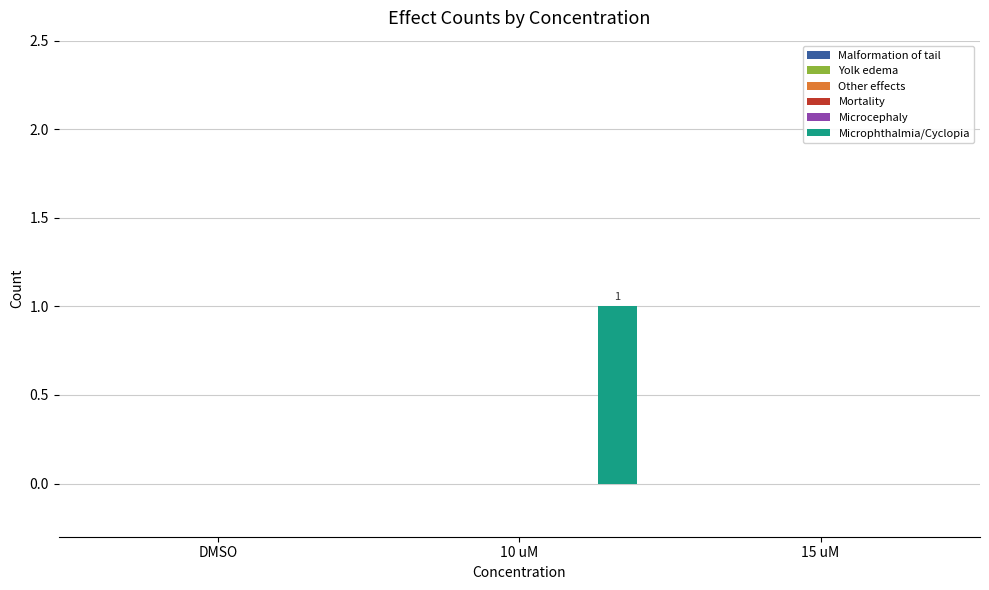

Does the chart contain stacked bars?

No